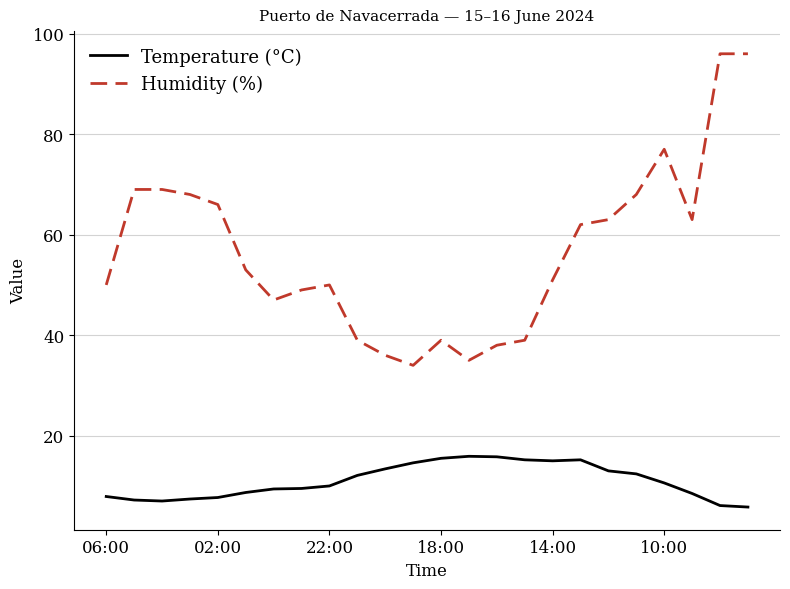

What is the difference between the second highest and second lowest values in the Temperature (°C) series?

9.7